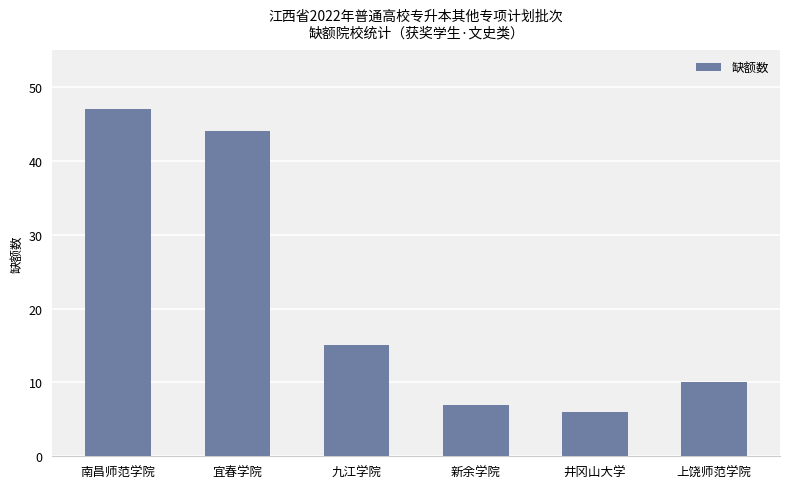

The value at 井冈山大学 is 3. True or false?

False